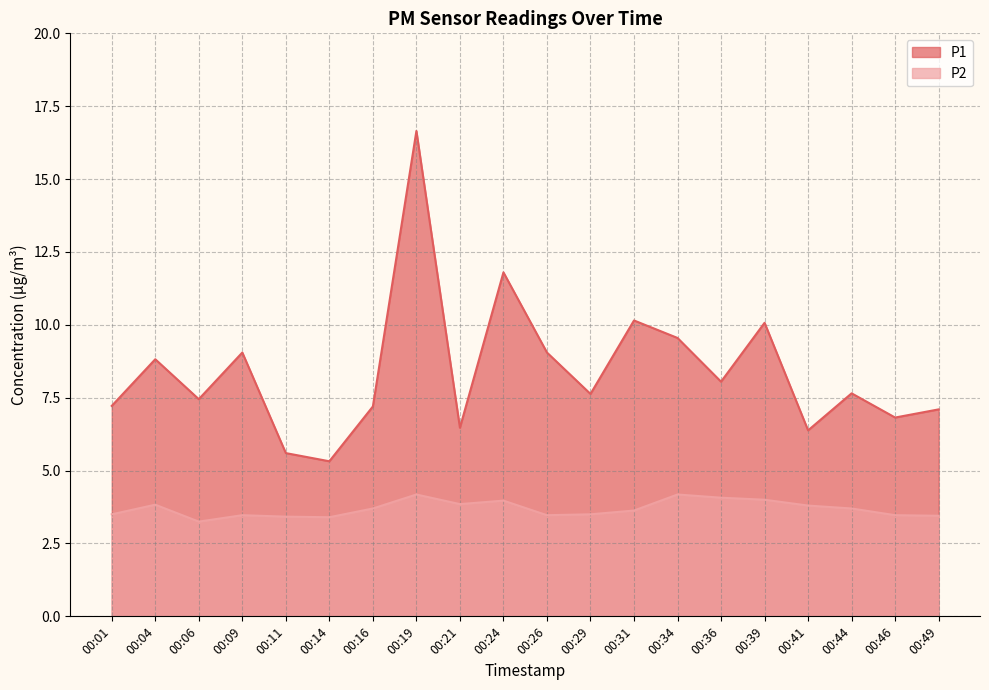

What is the average value of the P2 series?

3.7